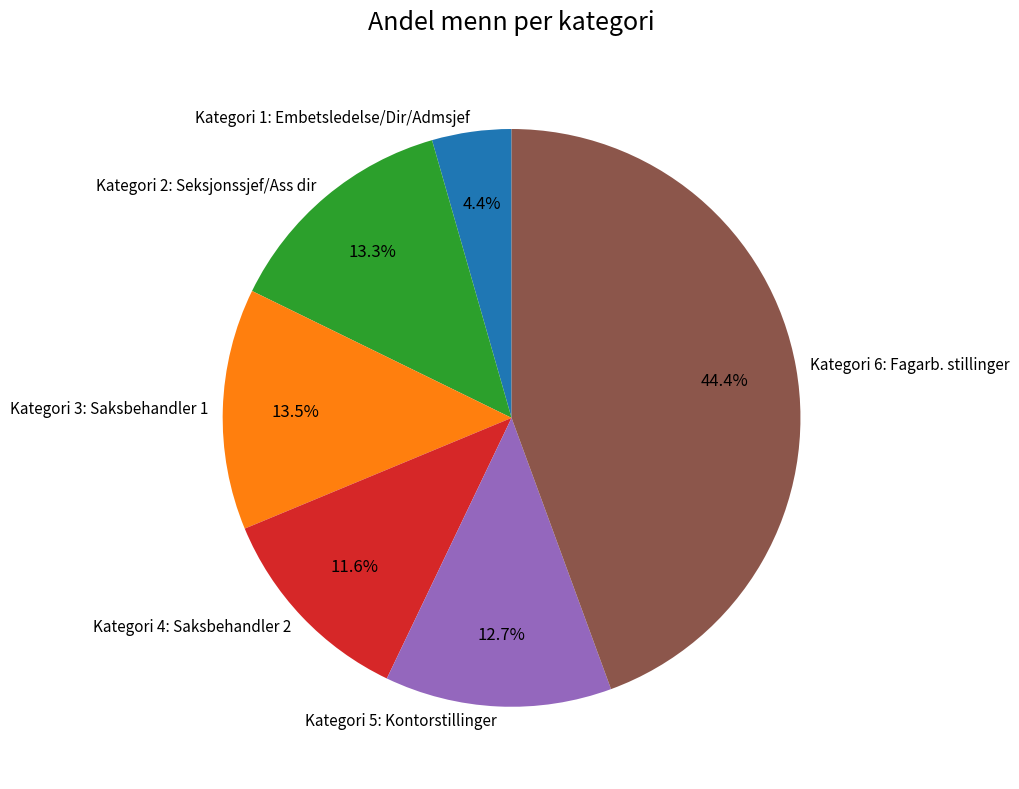

Does Kategori 1: Embetsledelse/Dir/Admsjef account for over 50% of the chart?

No